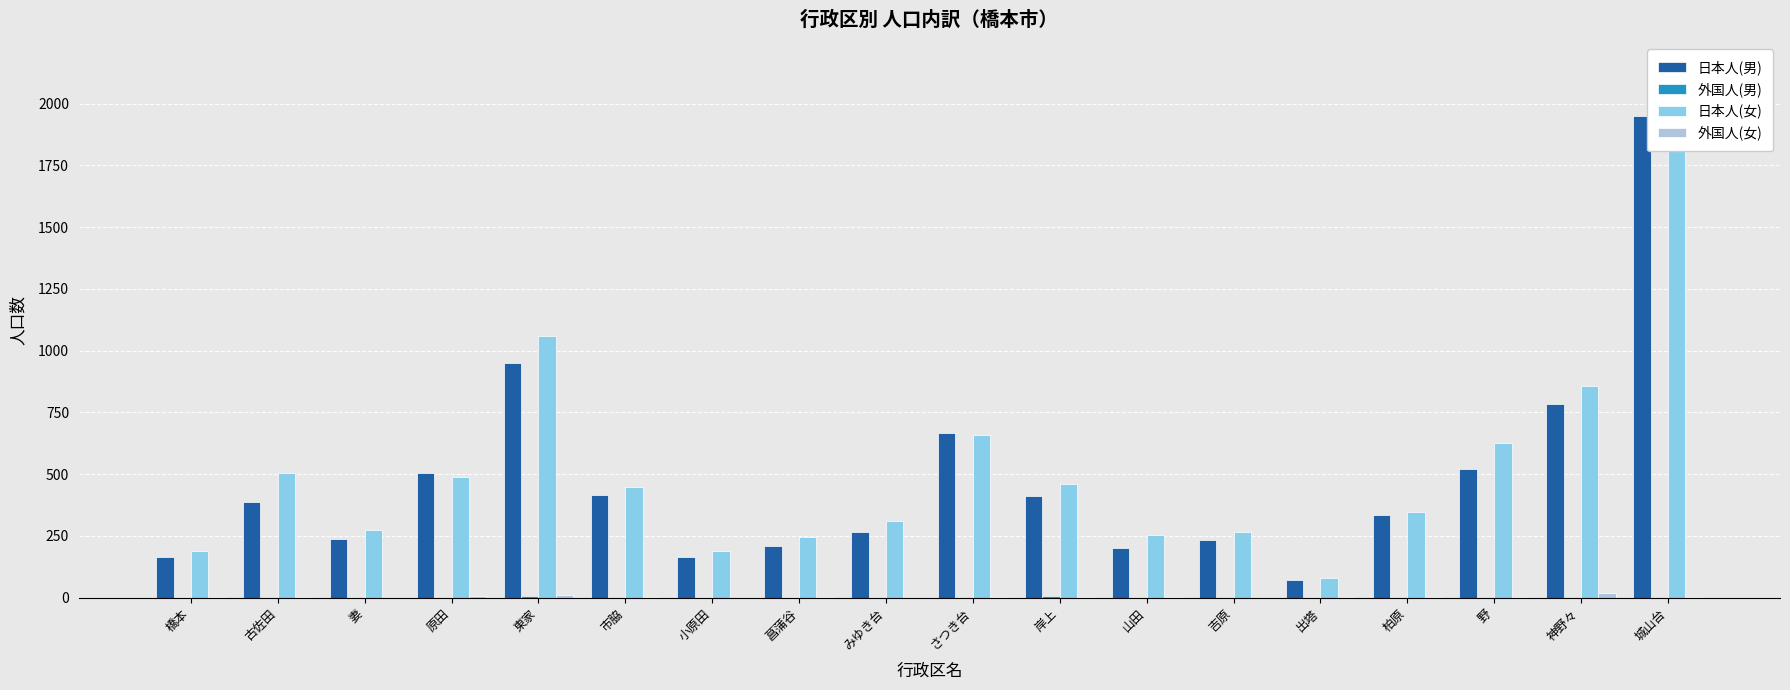

Does the chart contain stacked bars?

No